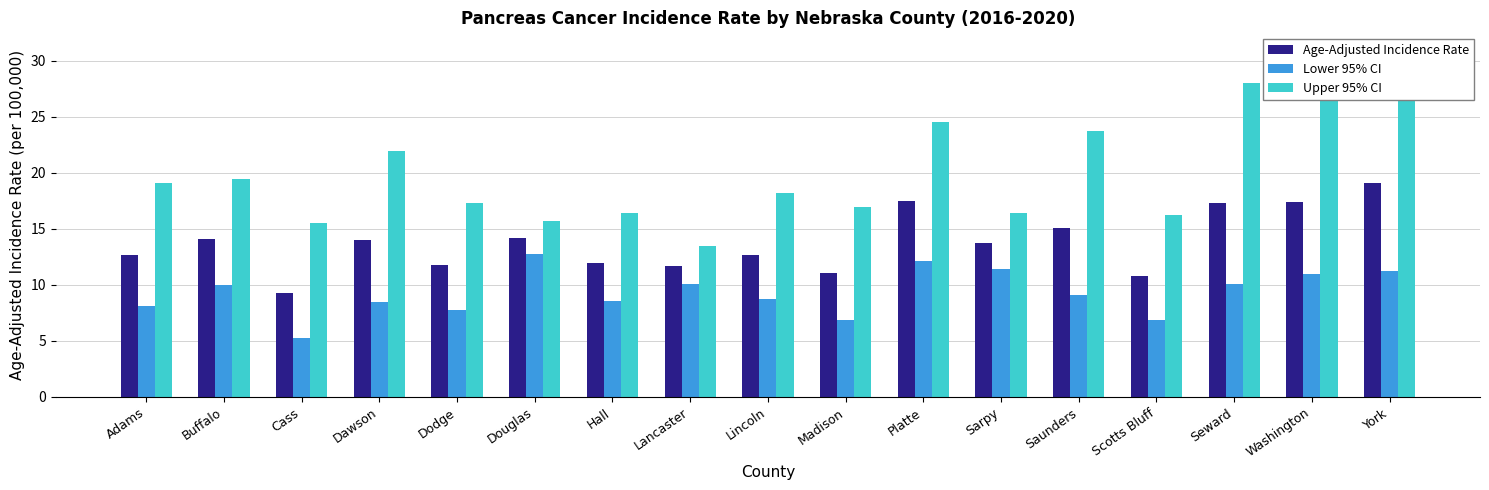

What are all the series names shown in the legend?

Age-Adjusted Incidence Rate, Lower 95% CI, Upper 95% CI